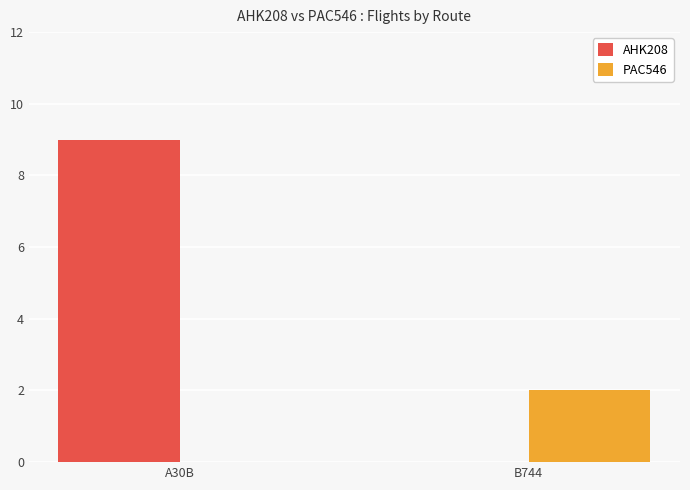

Which series has the largest total across all categories?

AHK208